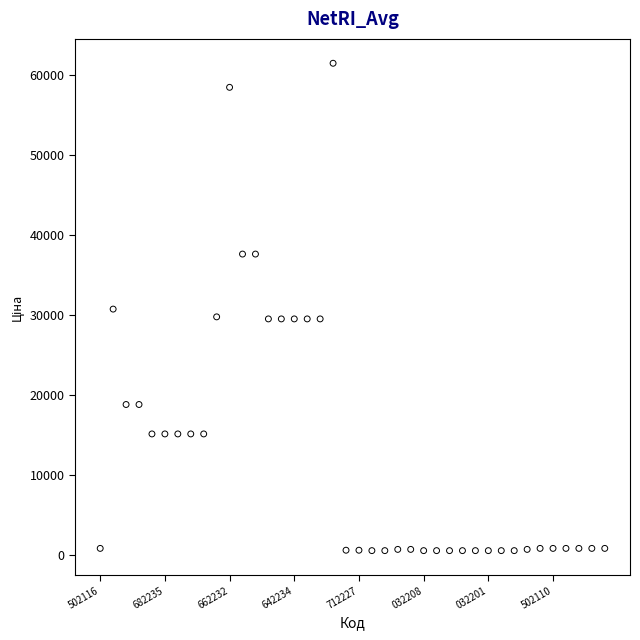

What is the range of Y values (max minus min)?

60895.3